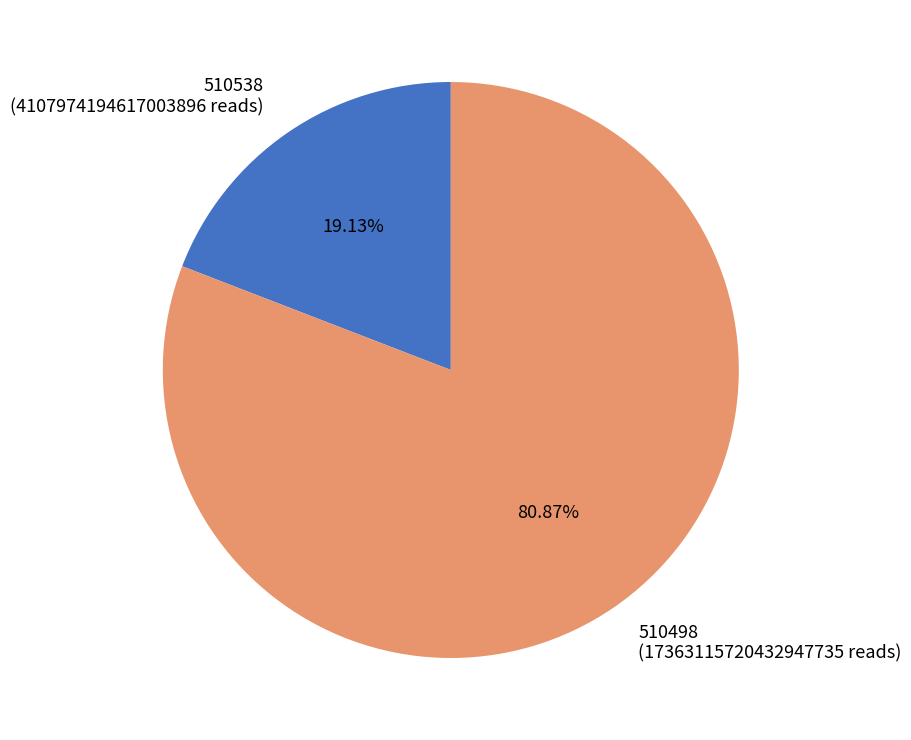

What is the ratio of the value at 510498 to the value at 510538?

4.2